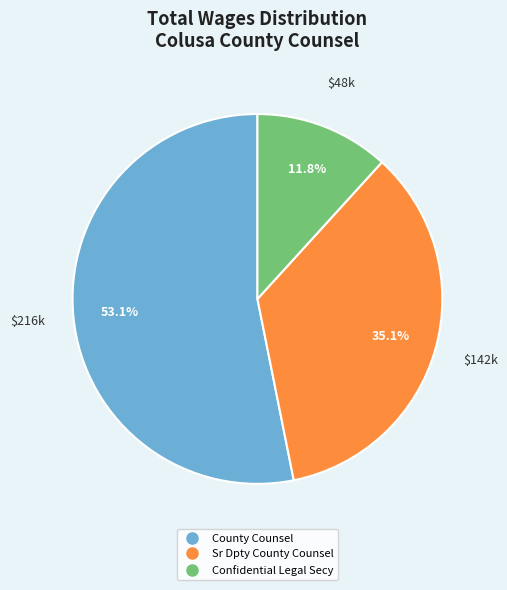

Rank the categories by value from lowest to highest.

Confidential Legal Secy, Sr Dpty County Counsel, County Counsel